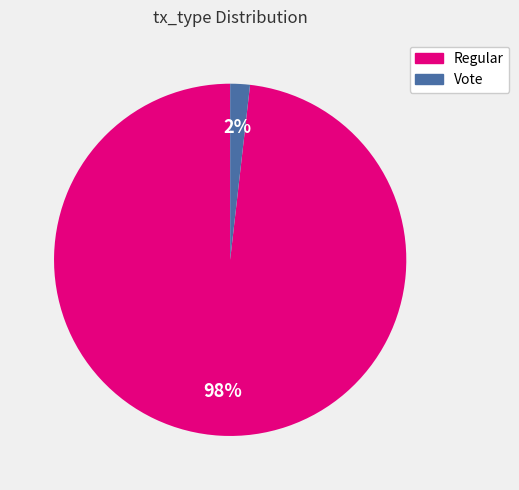

Which slice is the largest?

Regular